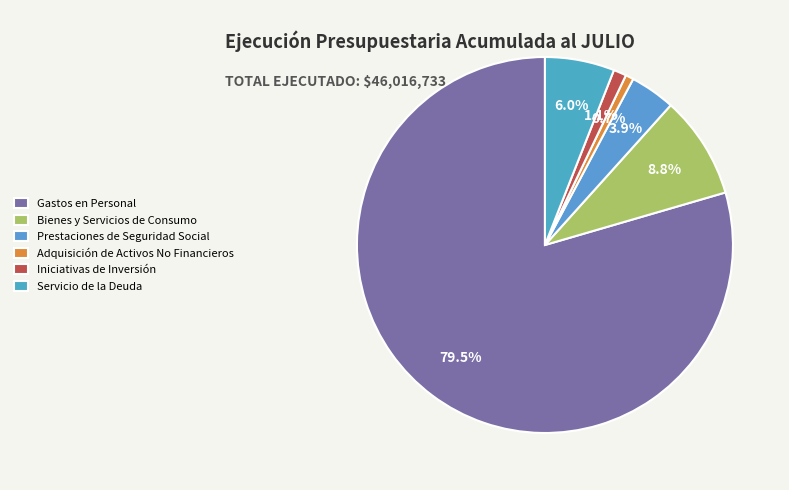

What is the change in value from Gastos en Personal to Adquisición de Activos No Financieros?

-36266595